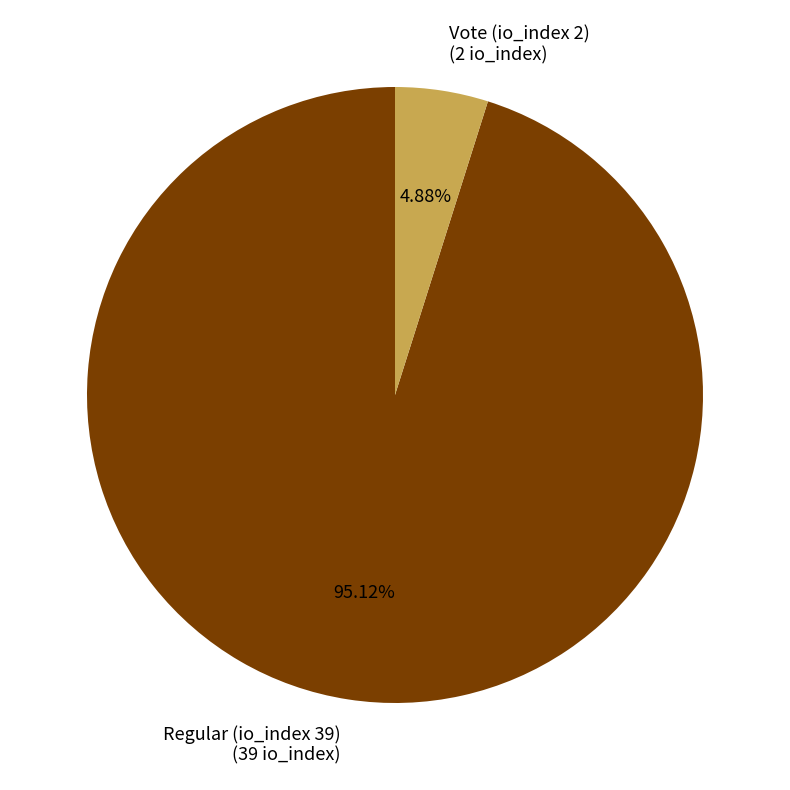

To the nearest percent, what percentage of the pie is Vote (io_index 2)?

5%